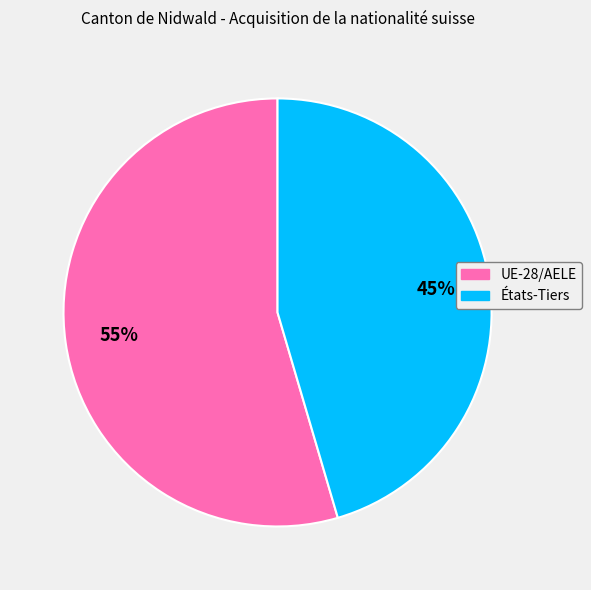

The États-Tiers slice represents 57% of the pie. True or false?

False